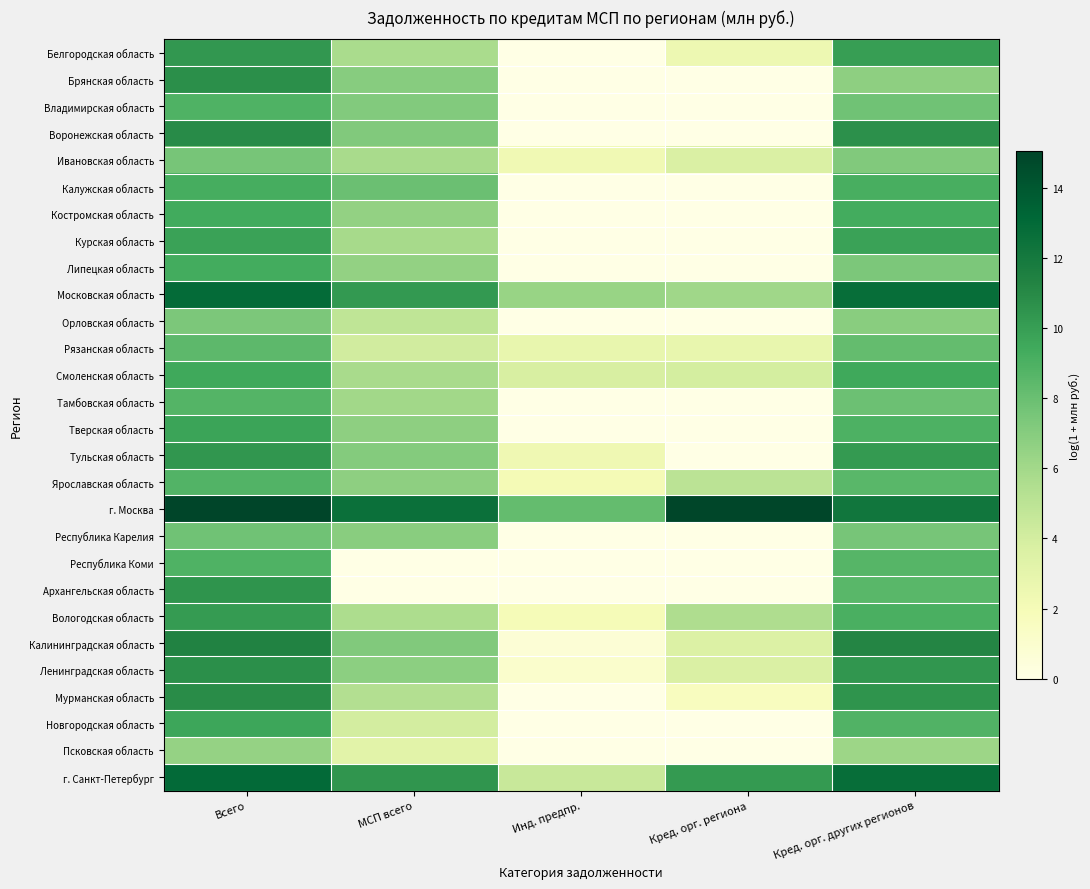

Reading left to right, what are all the values shown in this chart?

Белгородская область: Всего=10.3	МСП всего=5.7	Инд. предпр.=0.0	Кред. орг. региона=2.5	Кред. орг. других регионов=10.1
Брянская область: Всего=10.7	МСП всего=6.9	Инд. предпр.=0.0	Кред. орг. региона=0.0	Кред. орг. других регионов=6.7
Владимирская область: Всего=8.9	МСП всего=7.2	Инд. предпр.=0.0	Кред. орг. региона=0.0	Кред. орг. других регионов=7.8
Воронежская область: Всего=10.9	МСП всего=7.2	Инд. предпр.=0.0	Кред. орг. региона=0.0	Кред. орг. других регионов=10.7
Ивановская область: Всего=7.6	МСП всего=5.8	Инд. предпр.=2.3	Кред. орг. региона=3.7	Кред. орг. других регионов=7.2
Калужская область: Всего=9.2	МСП всего=8.0	Инд. предпр.=0.0	Кред. орг. региона=0.0	Кред. орг. других регионов=9.1
Костромская область: Всего=9.4	МСП всего=6.6	Инд. предпр.=0.0	Кред. орг. региона=0.0	Кред. орг. других регионов=9.3
Курская область: Всего=9.8	МСП всего=5.9	Инд. предпр.=0.0	Кред. орг. региона=0.0	Кред. орг. других регионов=9.8
Липецкая область: Всего=9.3	МСП всего=6.6	Инд. предпр.=0.0	Кред. орг. региона=0.0	Кред. орг. других регионов=7.4
Московская область: Всего=12.9	МСП всего=10.3	Инд. предпр.=6.4	Кред. орг. региона=6.1	Кред. орг. других регионов=12.7
Орловская область: Всего=7.4	МСП всего=4.9	Инд. предпр.=0.0	Кред. орг. региона=0.0	Кред. орг. других регионов=6.9
Рязанская область: Всего=8.4	МСП всего=4.1	Инд. предпр.=2.8	Кред. орг. региона=2.8	Кред. орг. других регионов=8.2
Смоленская область: Всего=9.5	МСП всего=5.8	Инд. предпр.=3.8	Кред. орг. региона=4.0	Кред. орг. других регионов=9.5
Тамбовская область: Всего=8.7	МСП всего=6.0	Инд. предпр.=0.0	Кред. орг. региона=0.0	Кред. орг. других регионов=7.9
Тверская область: Всего=9.8	МСП всего=6.7	Инд. предпр.=0.0	Кред. орг. региона=0.0	Кред. орг. других регионов=9.0
Тульская область: Всего=10.4	МСП всего=7.1	Инд. предпр.=2.4	Кред. орг. региона=0.0	Кред. орг. других регионов=10.2
Ярославская область: Всего=8.8	МСП всего=6.7	Инд. предпр.=2.1	Кред. орг. региона=5.0	Кред. орг. других регионов=8.5
г. Москва: Всего=15.1	МСП всего=12.6	Инд. предпр.=8.2	Кред. орг. региона=15.0	Кред. орг. других регионов=12.2
Республика Карелия: Всего=7.8	МСП всего=6.9	Инд. предпр.=0.0	Кред. орг. региона=0.0	Кред. орг. других регионов=7.6
Республика Коми: Всего=8.9	МСП всего=0.0	Инд. предпр.=0.0	Кред. орг. региона=0.0	Кред. орг. других регионов=8.7
Архангельская область: Всего=10.5	МСП всего=0.0	Инд. предпр.=0.0	Кред. орг. региона=0.0	Кред. орг. других регионов=8.6
Вологодская область: Всего=10.2	МСП всего=5.6	Инд. предпр.=1.9	Кред. орг. региона=5.6	Кред. орг. других регионов=9.1
Калининградская область: Всего=11.4	МСП всего=7.2	Инд. предпр.=0.7	Кред. орг. региона=3.6	Кред. орг. других регионов=11.2
Ленинградская область: Всего=10.8	МСП всего=6.8	Инд. предпр.=1.1	Кред. орг. региона=3.7	Кред. орг. других регионов=10.4
Мурманская область: Всего=10.9	МСП всего=5.4	Инд. предпр.=0.0	Кред. орг. региона=1.6	Кред. орг. других регионов=10.5
Новгородская область: Всего=9.6	МСП всего=4.0	Инд. предпр.=0.0	Кред. орг. региона=0.0	Кред. орг. других регионов=8.8
Псковская область: Всего=6.5	МСП всего=3.2	Инд. предпр.=0.0	Кред. орг. региона=0.0	Кред. орг. других регионов=6.2
г. Санкт-Петербург: Всего=13.0	МСП всего=10.4	Инд. предпр.=4.5	Кред. орг. региона=10.2	Кред. орг. других регионов=12.7